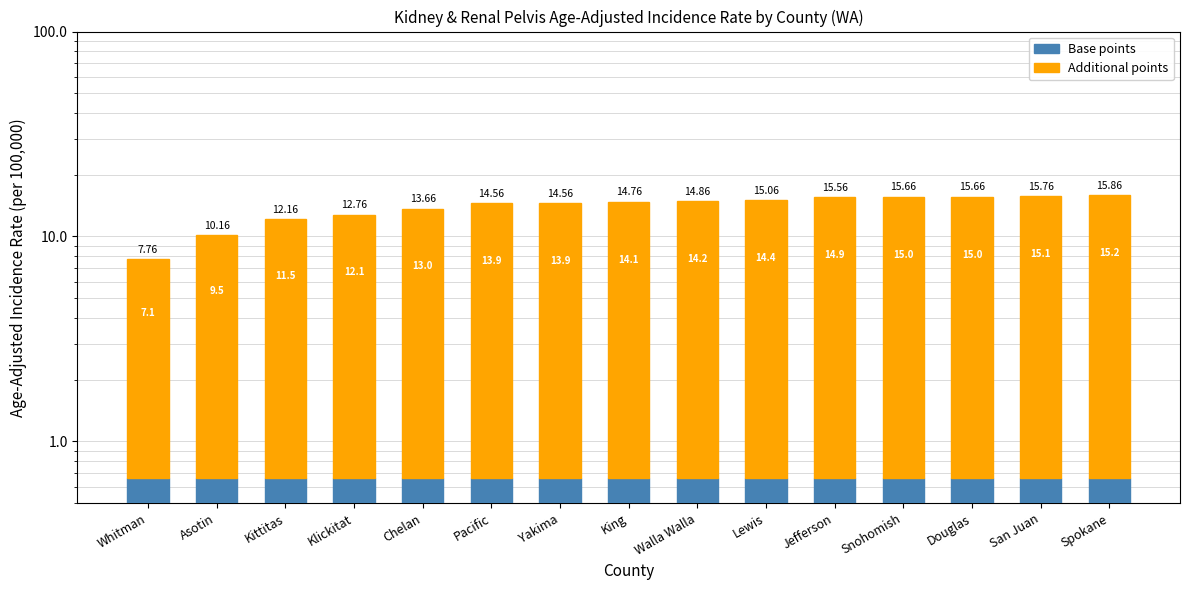

What position from the left is Snohomish?

12